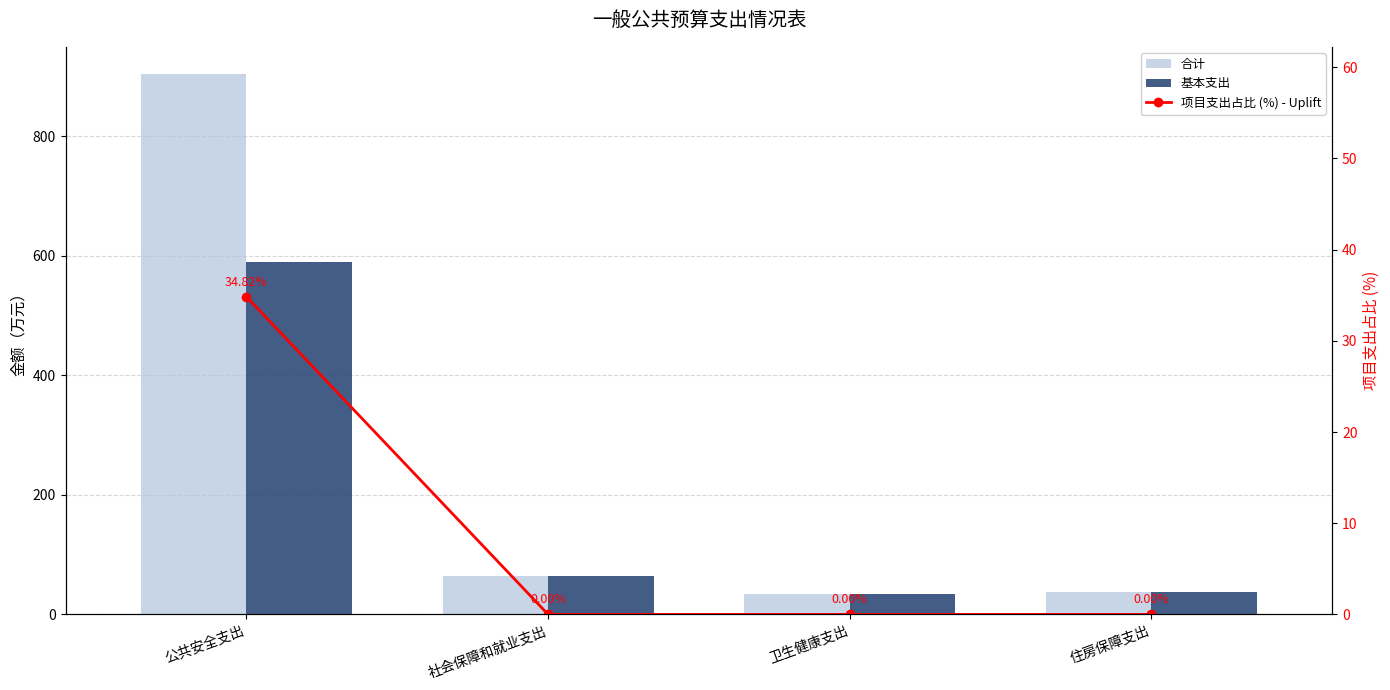

What is the average value of the 项目支出占比 (%) - Uplift series?

8.7